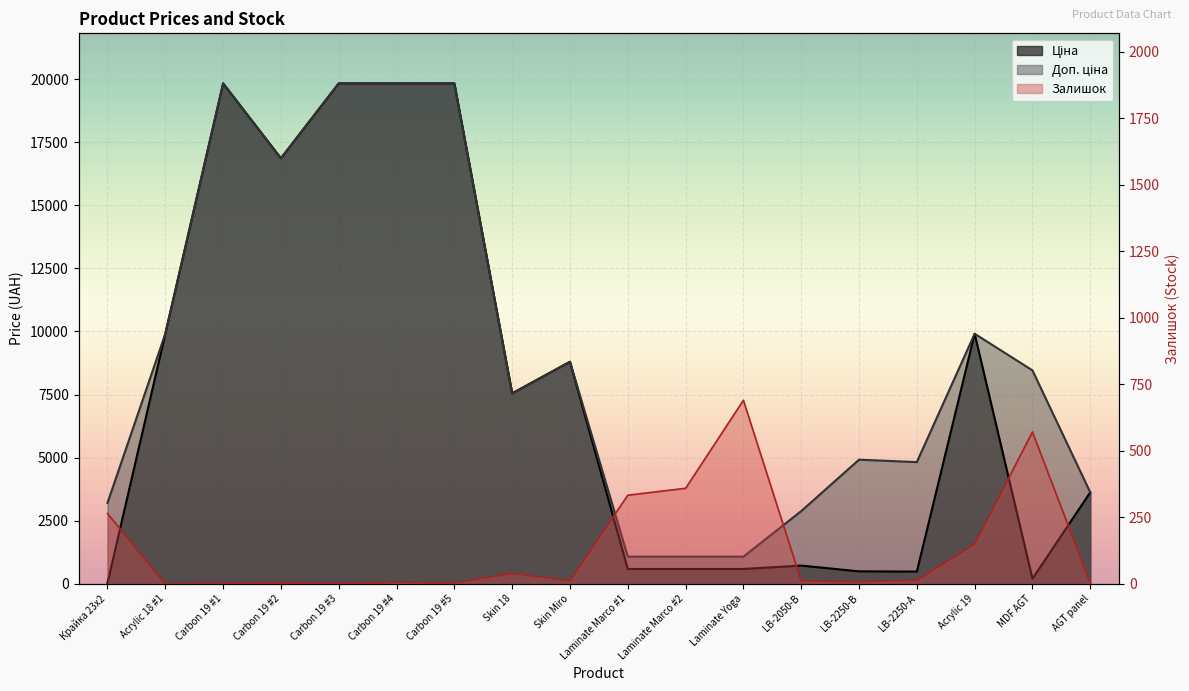

Is it true that Ціна equals 4253.2 at Carbon 19 #4?

False